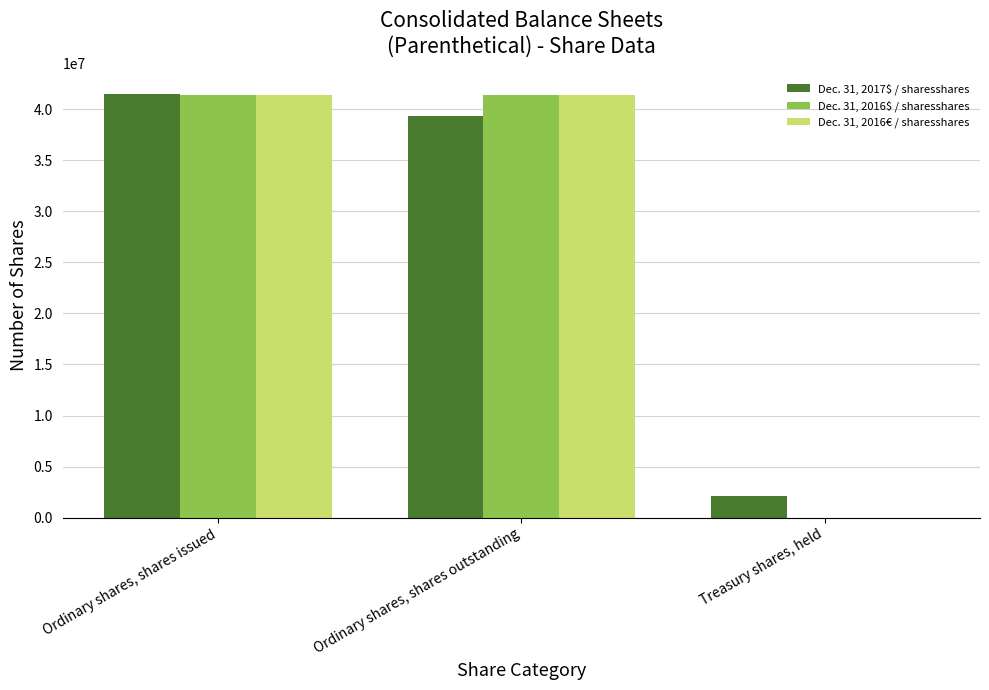

What is the maximum value shown in the chart?

41463000